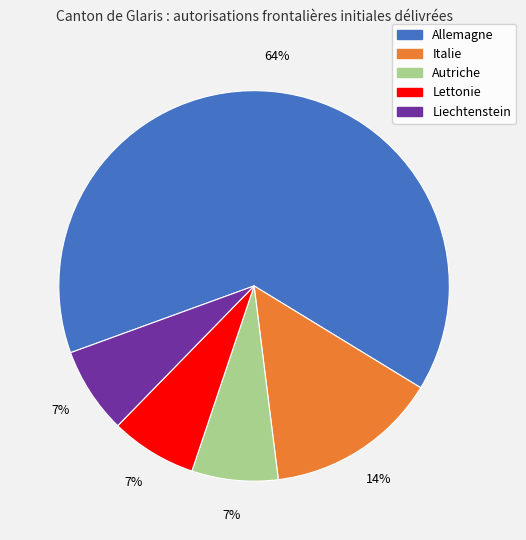

Which category accounts for the majority?

Allemagne